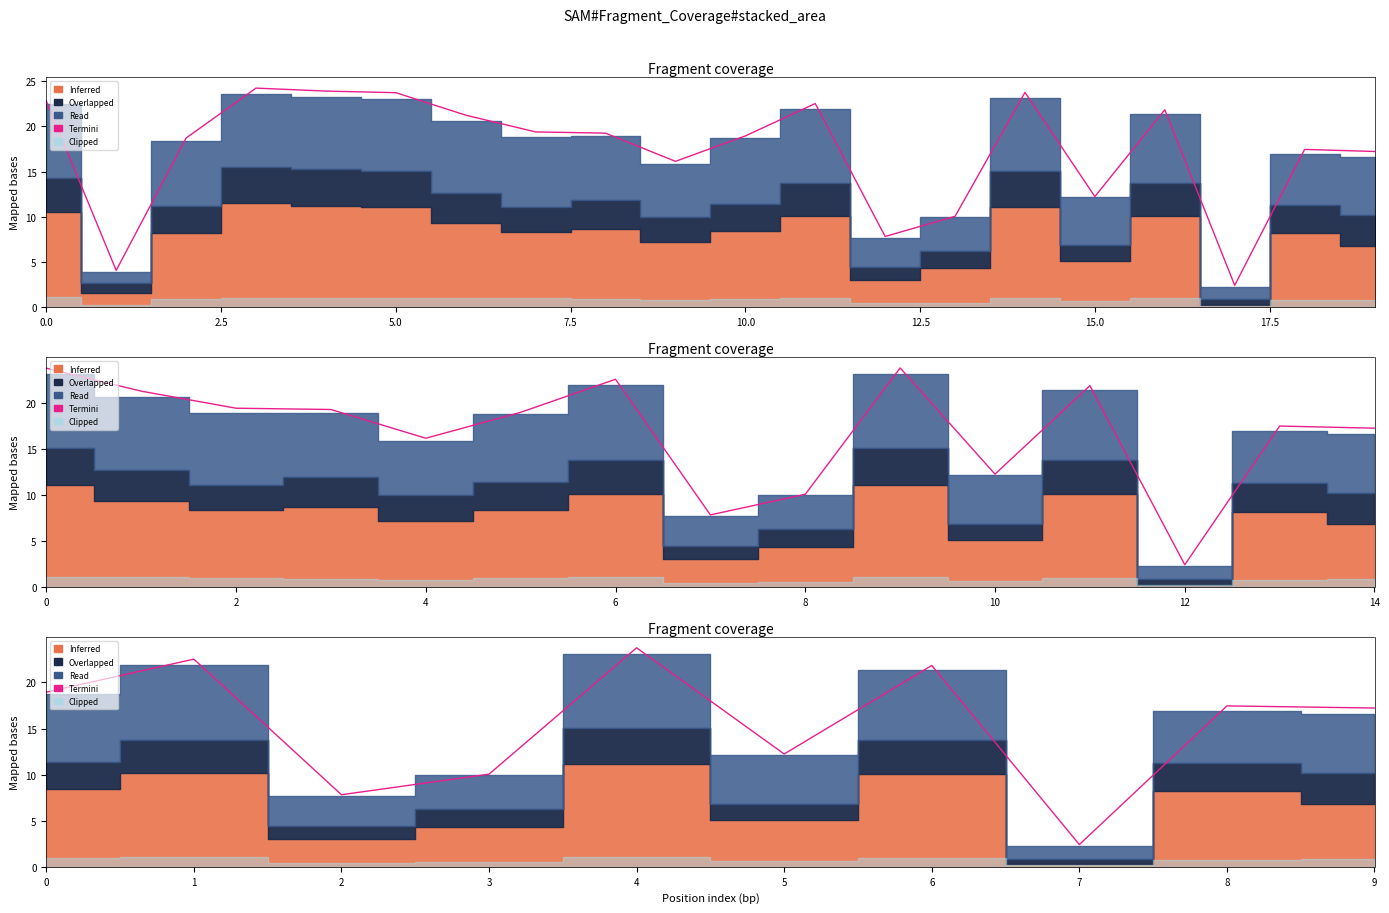

What is the difference between the second highest and minimum values?

20.1